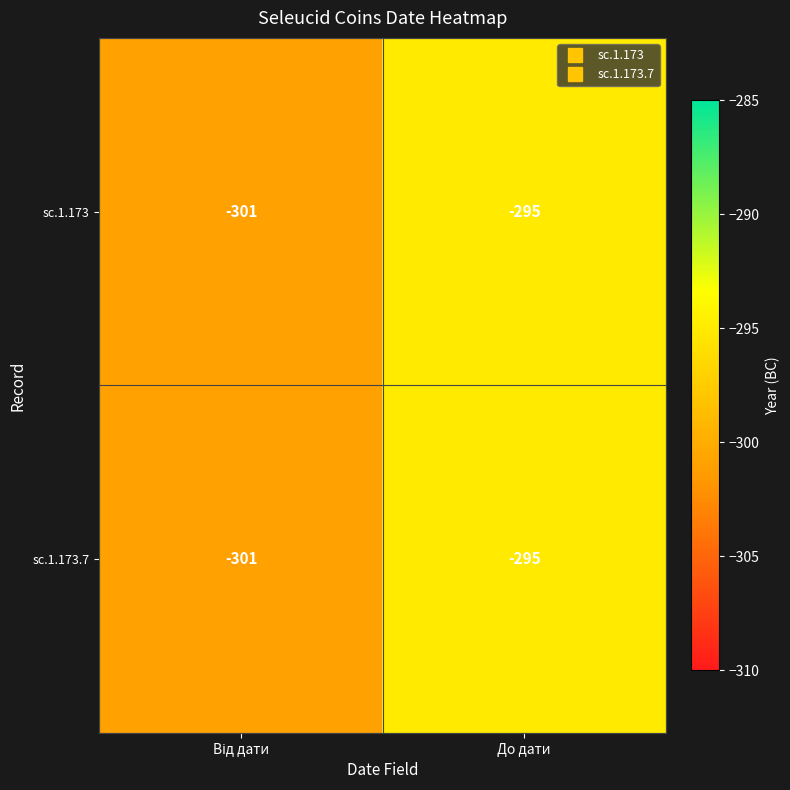

Reading left to right, what are all the values shown in this chart?

sc.1.173: -301	-295
sc.1.173.7: -301	-295